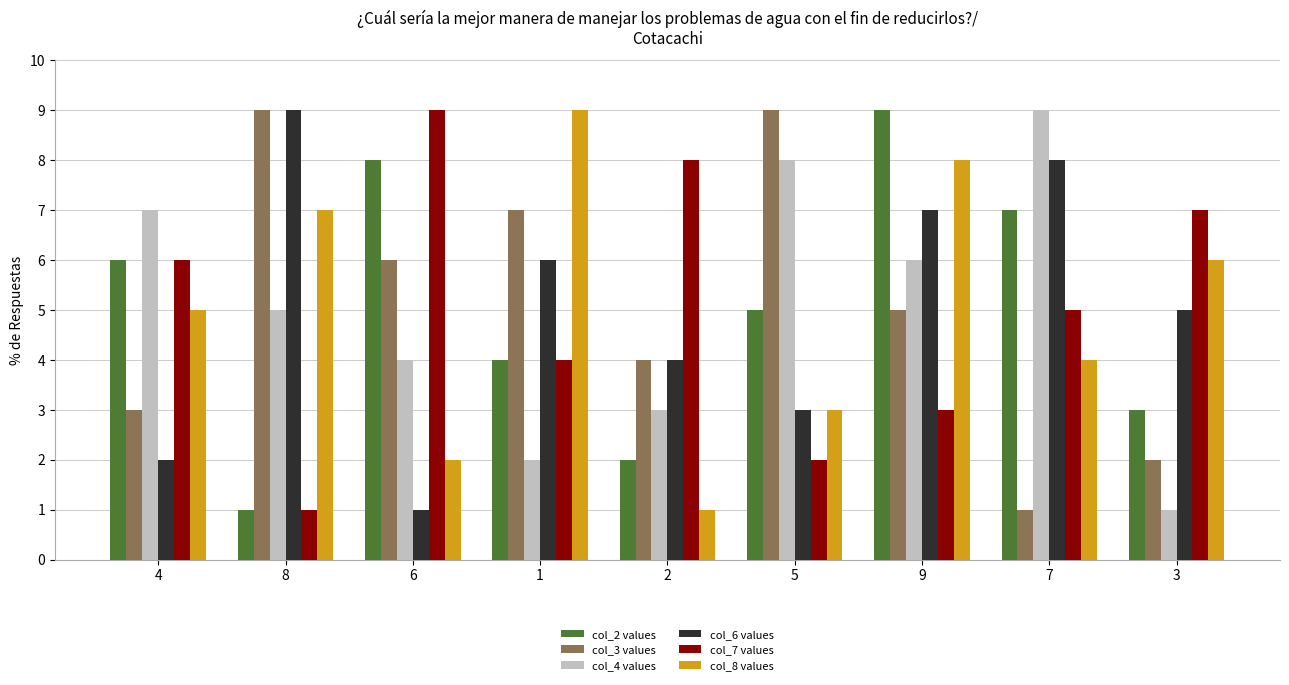

At which category is the sum across all series the highest?

9